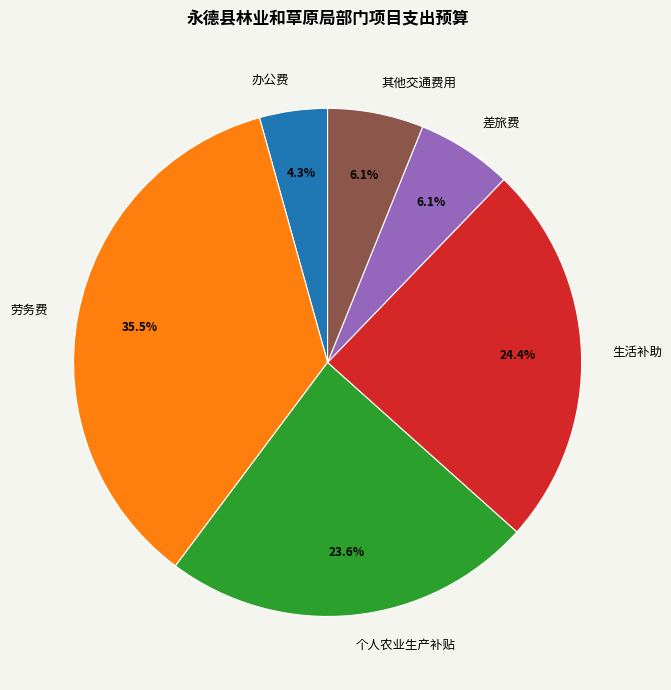

What percentage do 其他交通费用 and 劳务费 together represent?

41.6%